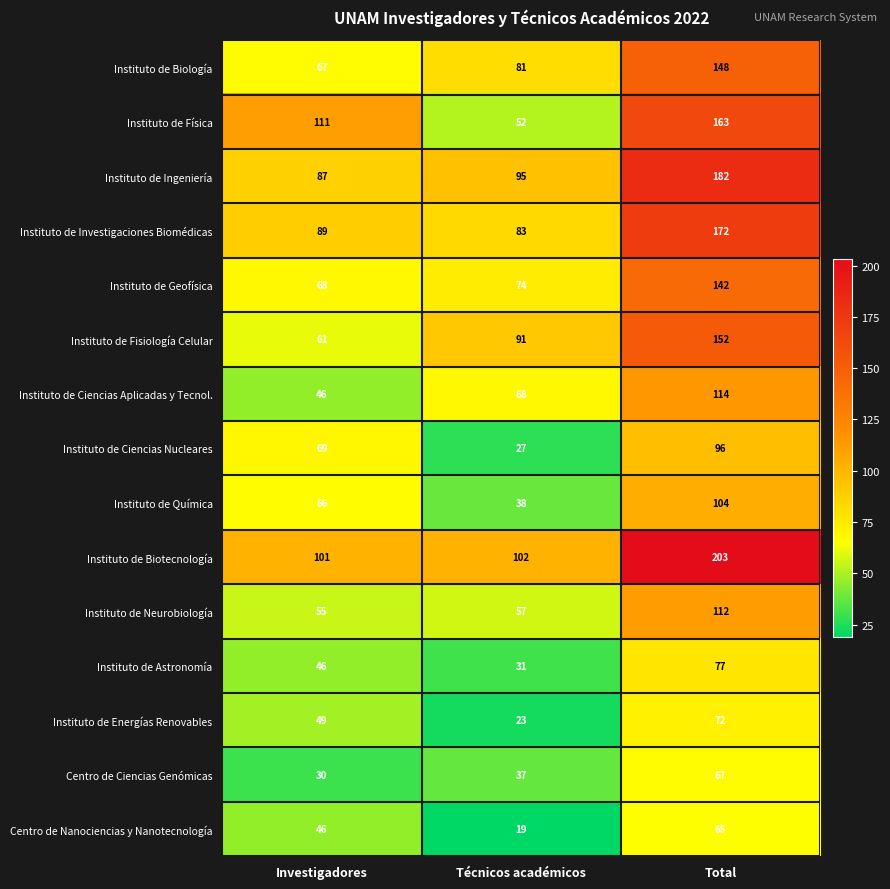

What is the smallest value displayed?

19